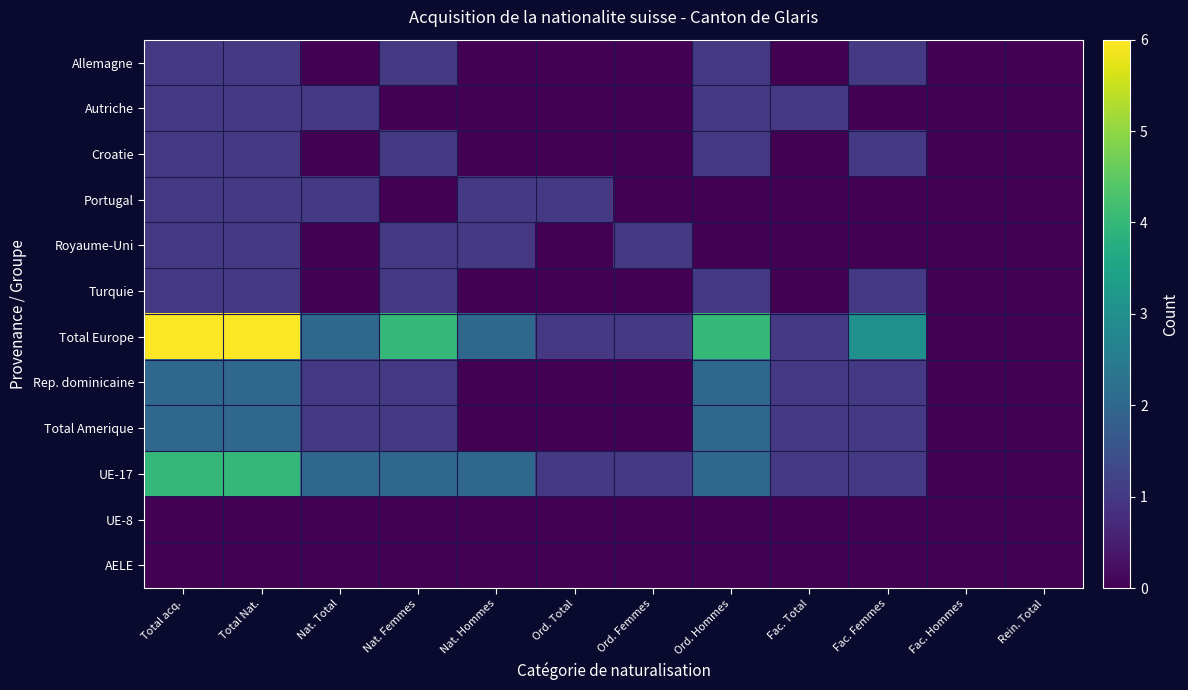

Which series changed the most between Nat. Femmes and Fac. Total?

Total Europe